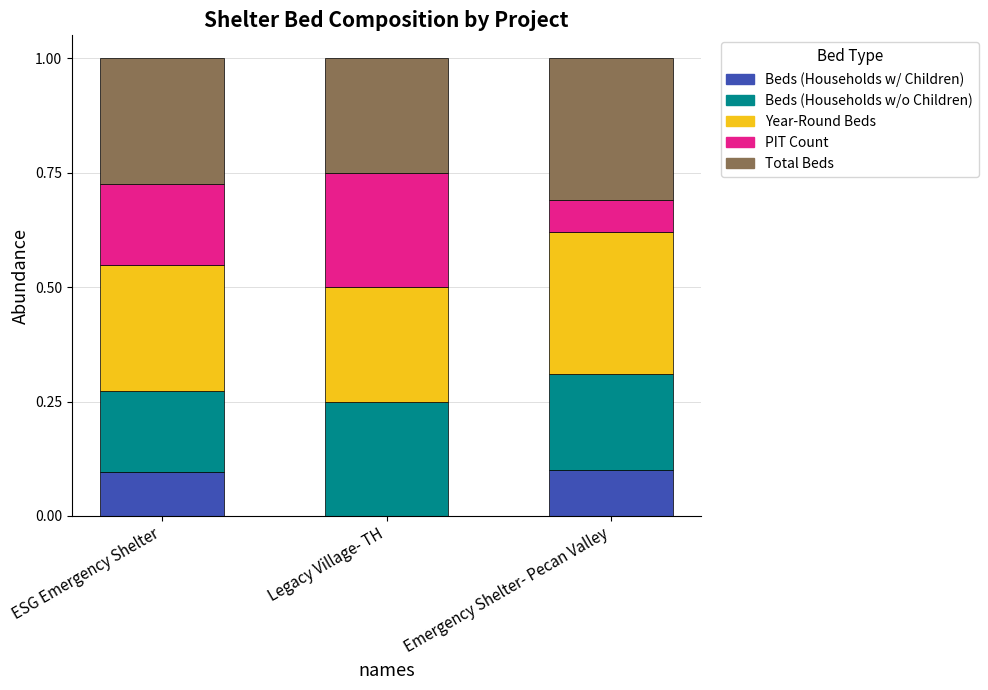

What is the total value across all series at Emergency Shelter- Pecan Valley?

1.0